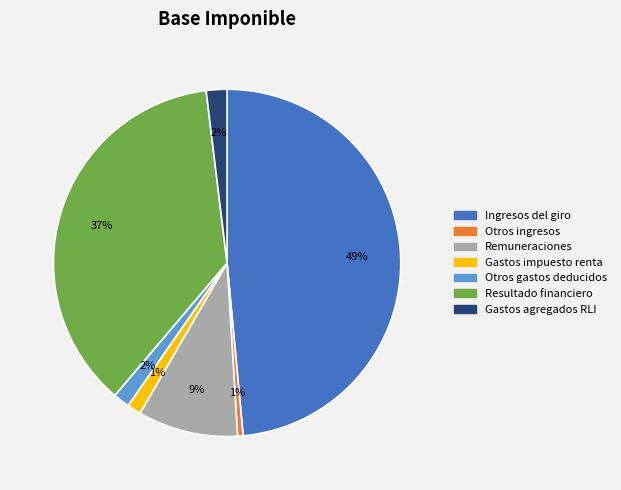

What is the largest slice in the pie chart?

Ingresos del giro